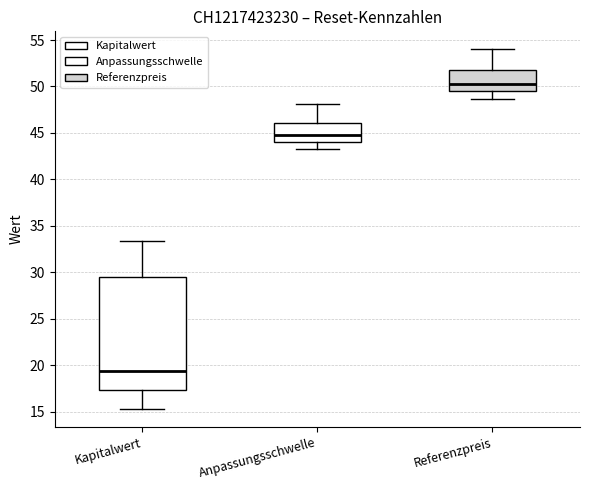

Where does the median line of the box for Anpassungsschwelle sit on the y-axis? The values are not printed on the chart, so give them approximately, as read against the axis.

44.5